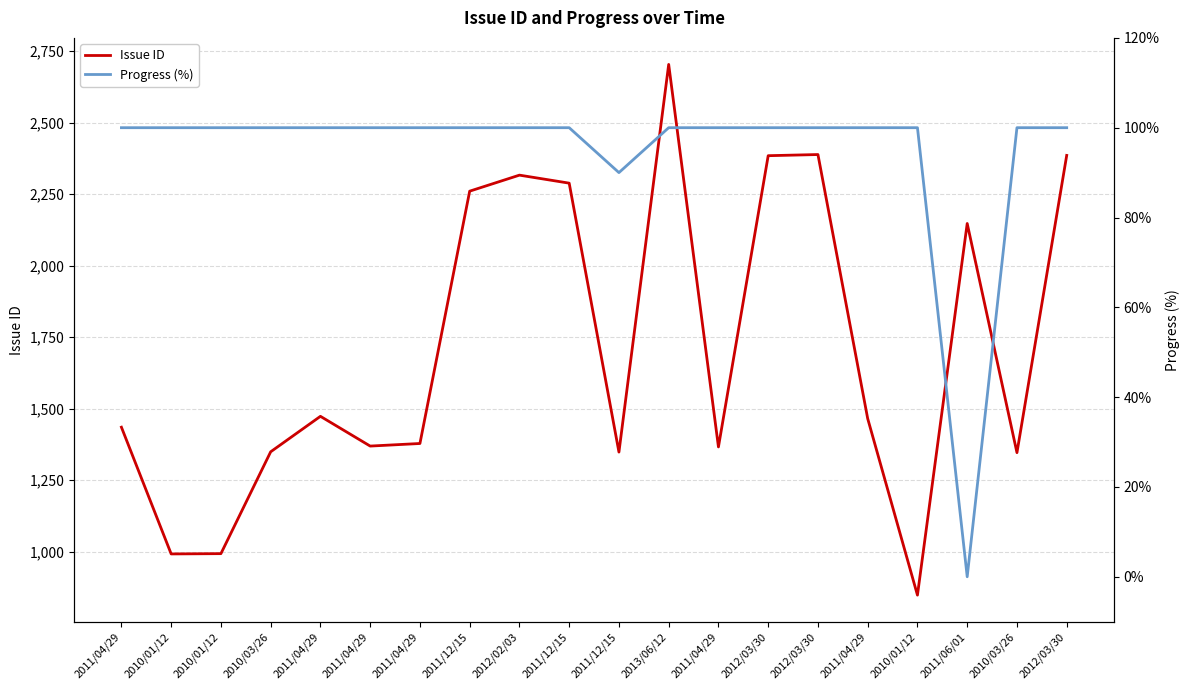

List the labels in order of Issue ID value, smallest first.

2010/01/12, 2010/01/12, 2010/01/12, 2010/03/26, 2011/12/15, 2010/03/26, 2011/04/29, 2011/04/29, 2011/04/29, 2011/04/29, 2011/04/29, 2011/04/29, 2011/06/01, 2011/12/15, 2011/12/15, 2012/02/03, 2012/03/30, 2012/03/30, 2012/03/30, 2013/06/12